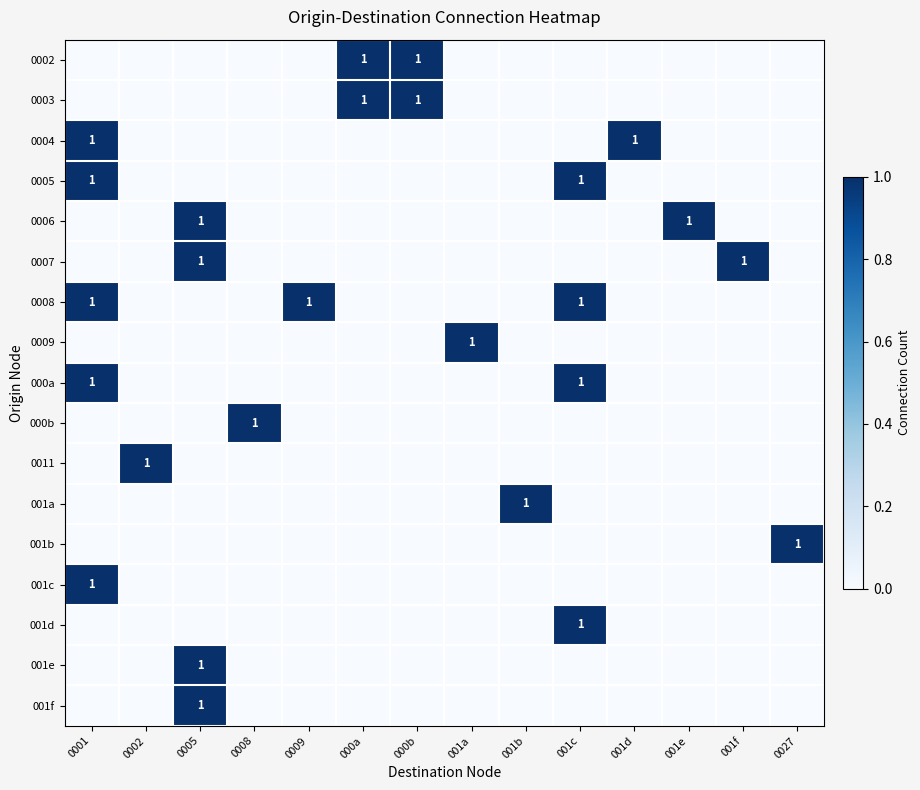

List the series in order of their peak value, highest first.

0002, 0003, 0004, 0005, 0006, 0007, 0008, 0009, 000a, 000b, 0011, 001a, 001b, 001c, 001d, 001e, 001f